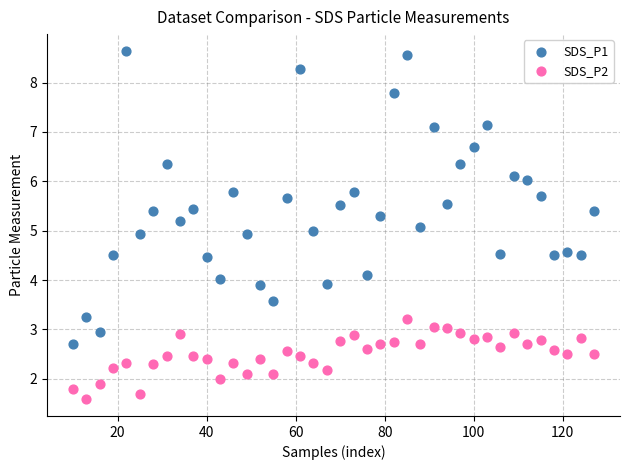

Across all data points, what is the range of X values (max minus min)?

117.0